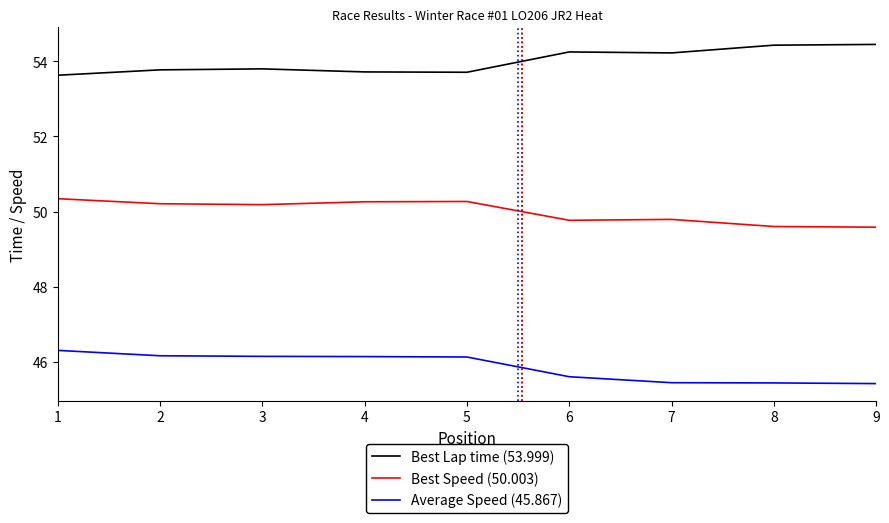

Rank the series by their average value, from lowest to highest.

Average Speed (45.867), Best Speed (50.003), Best Lap time (53.999)